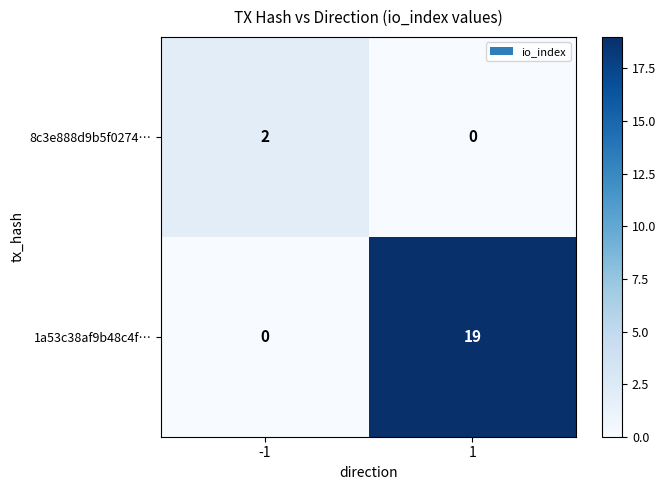

Which series has the largest total across all categories?

1a53c38af9b48c4f…